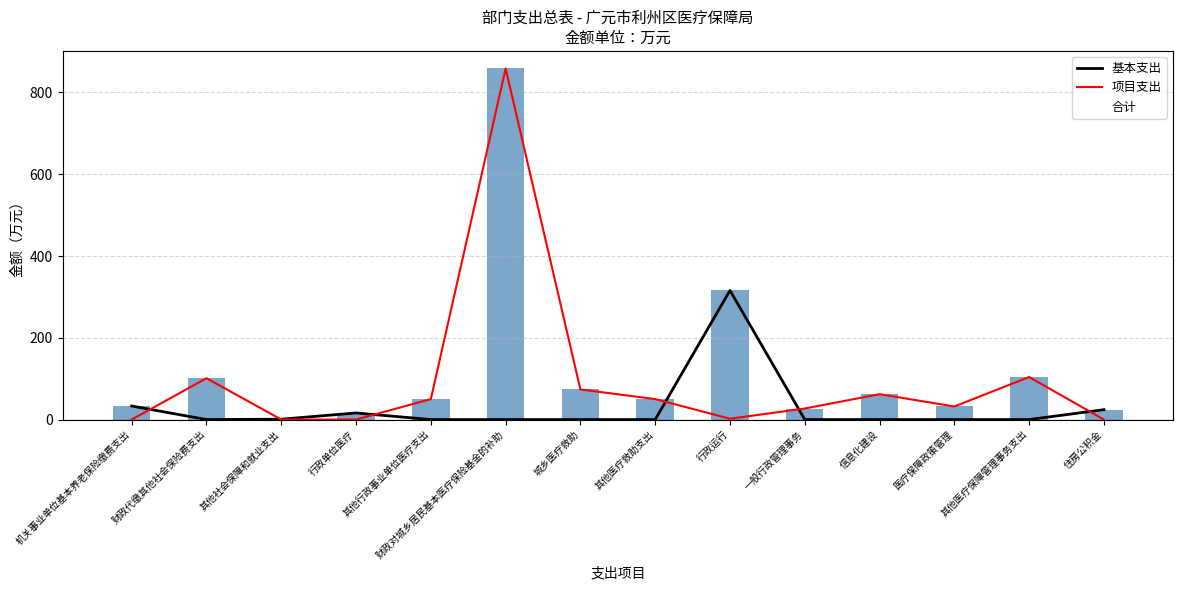

Where does the 合计 series first go above 50?

财政代缴其他社会保险费支出